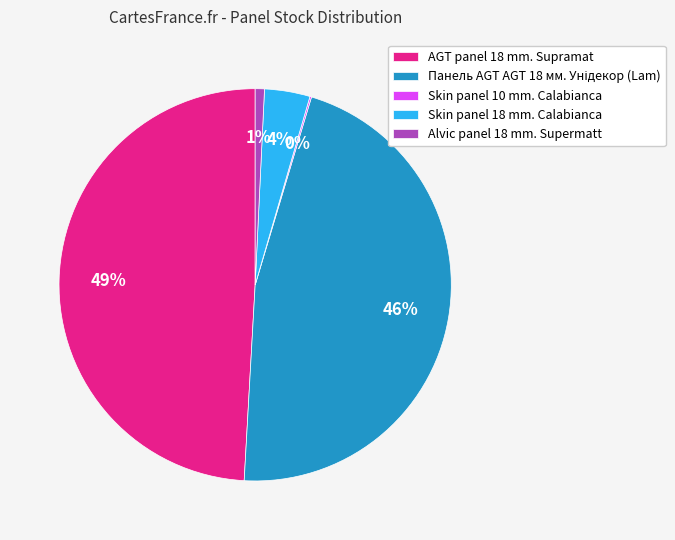

To the nearest percent, what is the average slice percentage?

20%